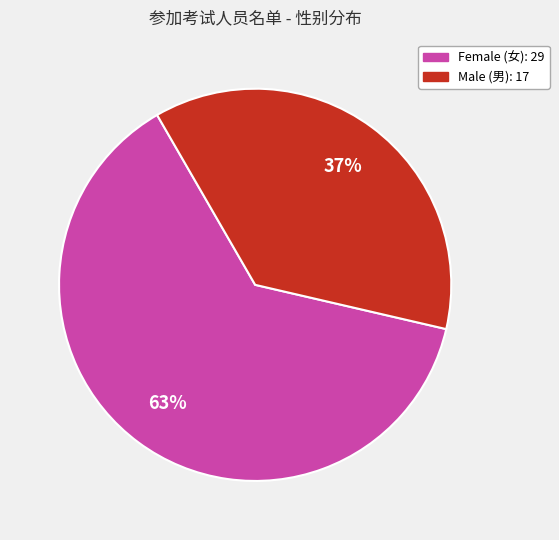

Is there a majority slice in this chart?

Yes